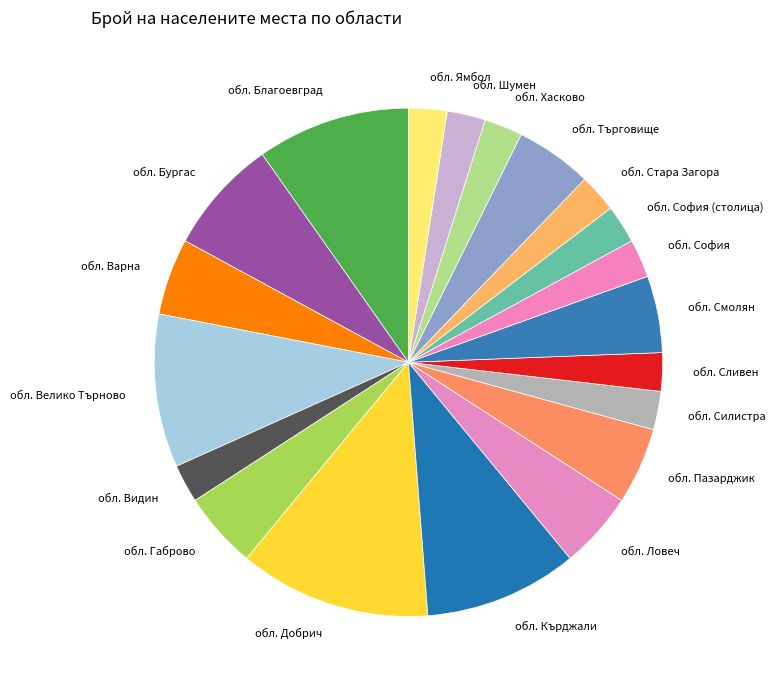

The обл. Ловеч slice represents 15% of the pie. True or false?

False